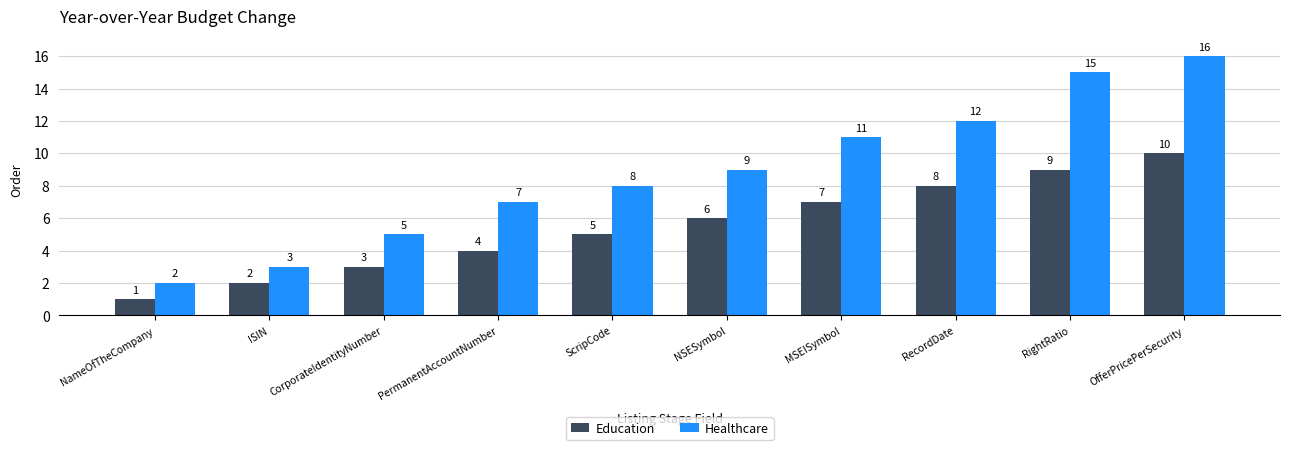

What is the spread (max minus min) of values at ISIN?

1